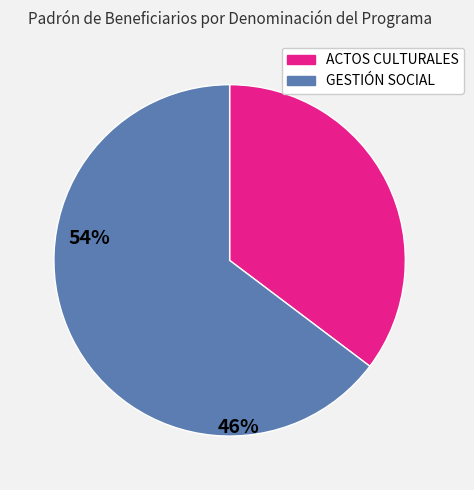

Does ACTOS CULTURALES represent more than half of the total?

No